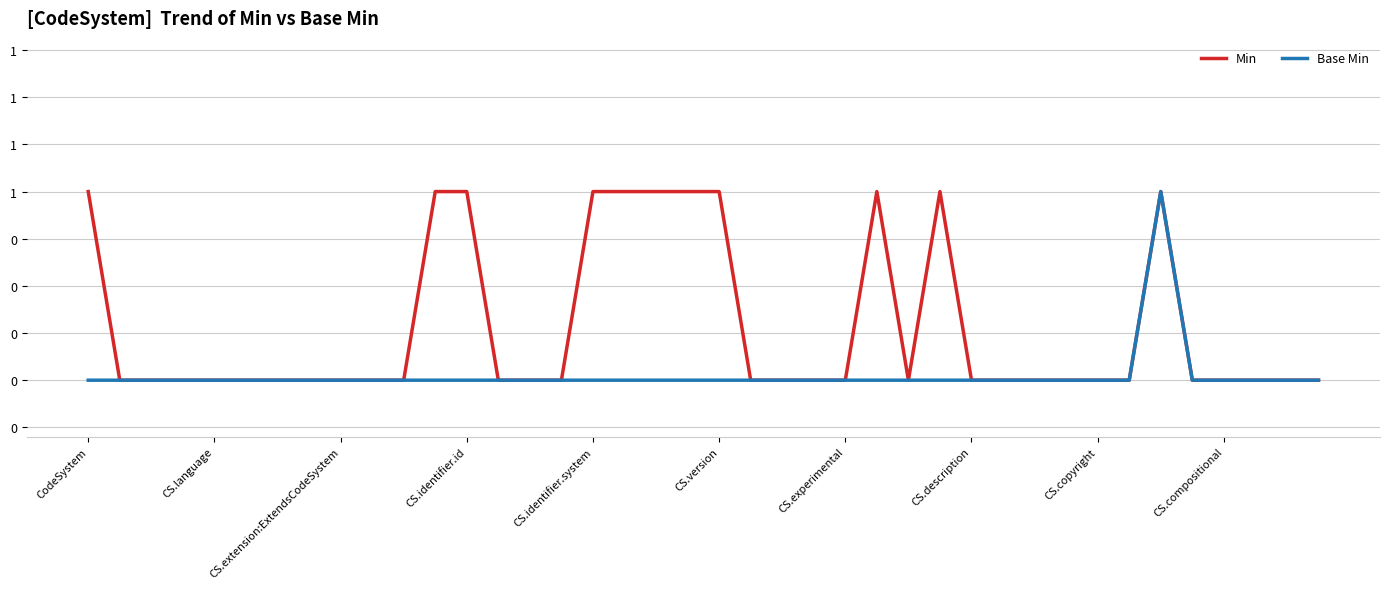

What is the value of the Min point at the 35th from the left?

1